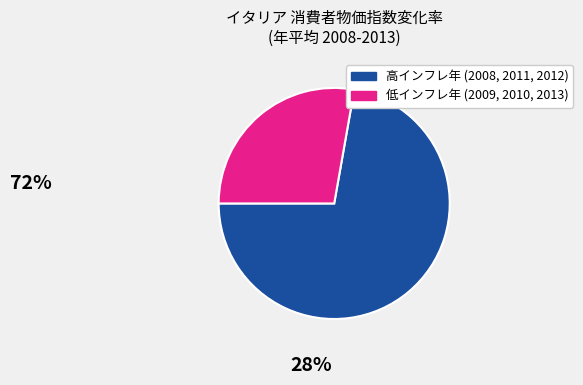

To the nearest percent, what percentage of the pie is 2008?

24%